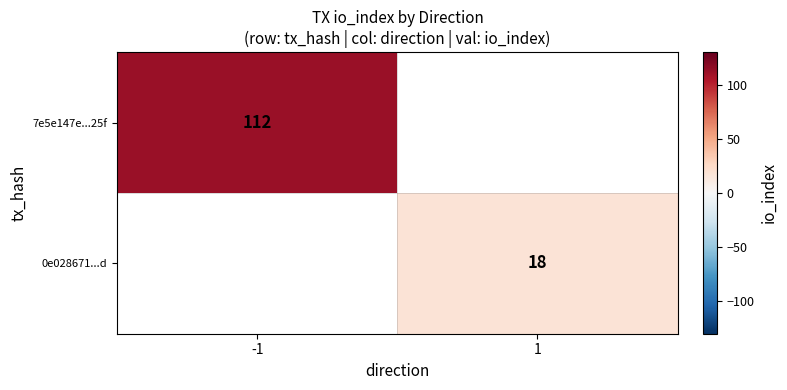

Is it true that 7e5e147e...25f equals 112 at -1?

True